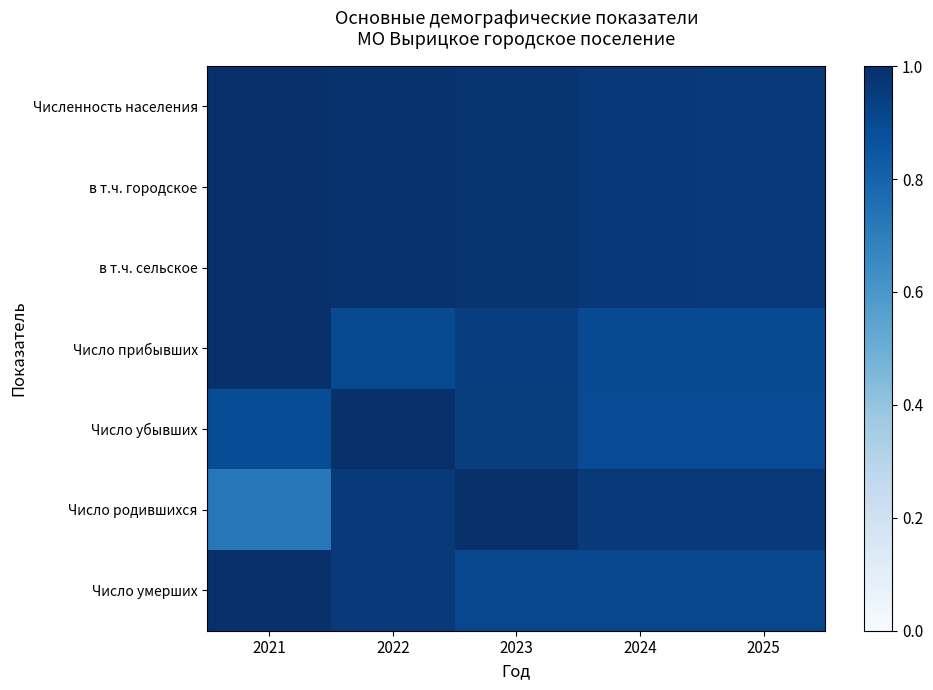

At which category does the chart reach its peak across all series?

2021